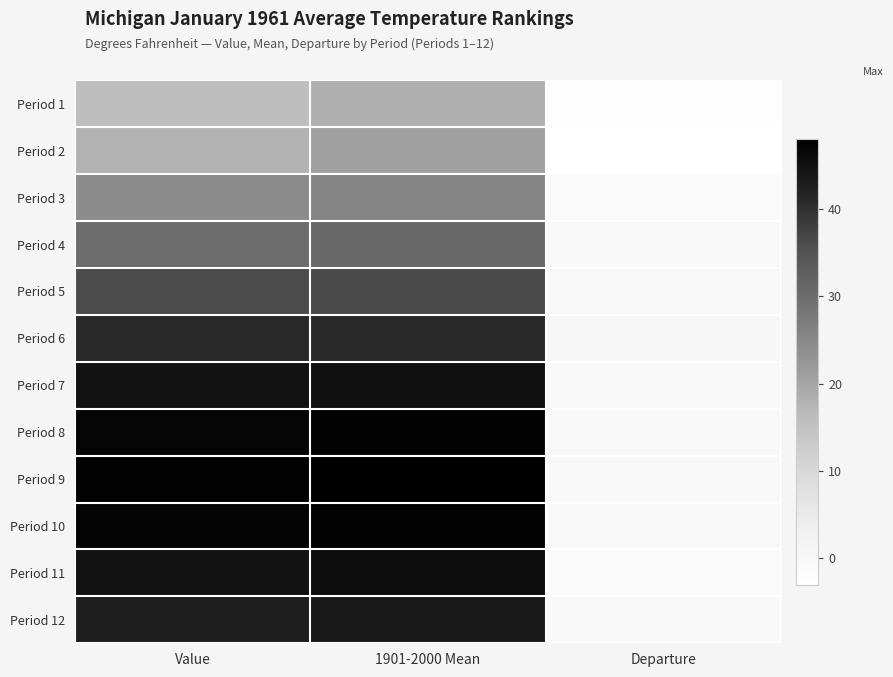

Reading left to right, transcribe all the data shown in this chart.

Period 1: Value=15.8	1901-2000 Mean=18.1	Departure=-2.3
Period 2: Value=17.7	1901-2000 Mean=20.8	Departure=-3.1
Period 3: Value=24.3	1901-2000 Mean=25.3	Departure=-1.0
Period 4: Value=30.1	1901-2000 Mean=30.9	Departure=-0.8
Period 5: Value=36.2	1901-2000 Mean=36.4	Departure=-0.2
Period 6: Value=41.3	1901-2000 Mean=41.3	Departure=0.0
Period 7: Value=44.8	1901-2000 Mean=45.1	Departure=-0.3
Period 8: Value=46.9	1901-2000 Mean=47.4	Departure=-0.5
Period 9: Value=47.6	1901-2000 Mean=48.1	Departure=-0.5
Period 10: Value=47.3	1901-2000 Mean=47.5	Departure=-0.2
Period 11: Value=44.8	1901-2000 Mean=45.8	Departure=-1.0
Period 12: Value=42.8	1901-2000 Mean=43.5	Departure=-0.7